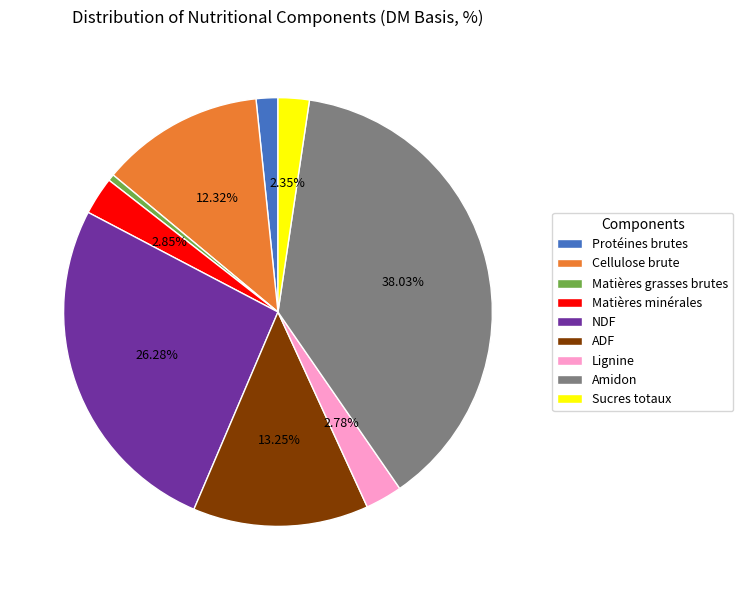

True or false: Amidon accounts for 31% of the total.

False